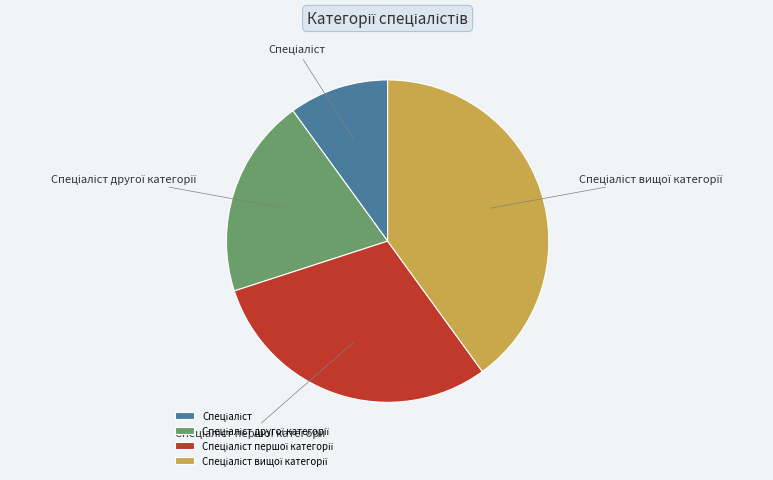

Is there any slice that represents more than half of the pie?

No